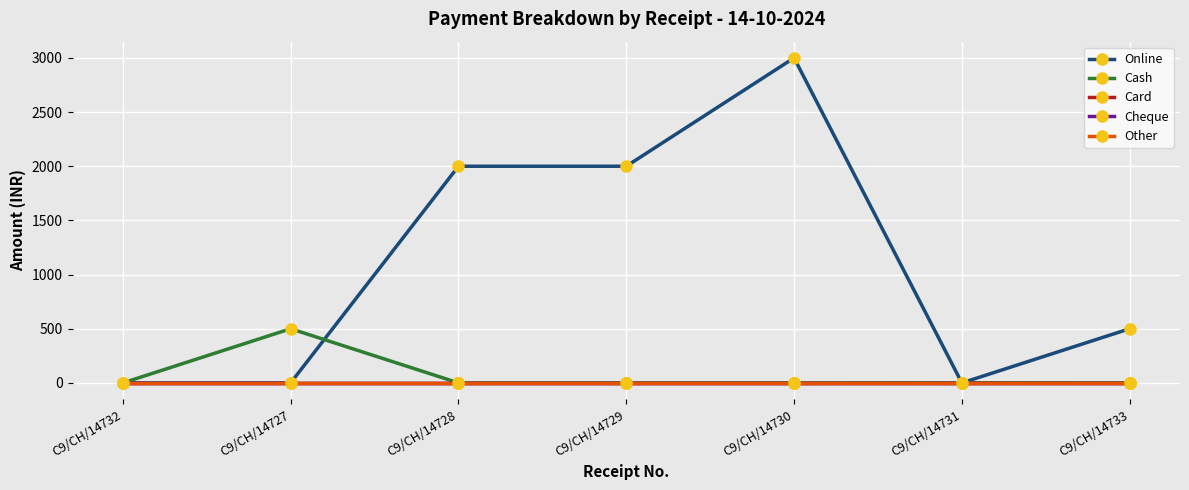

Does the chart have visible grid lines?

Yes